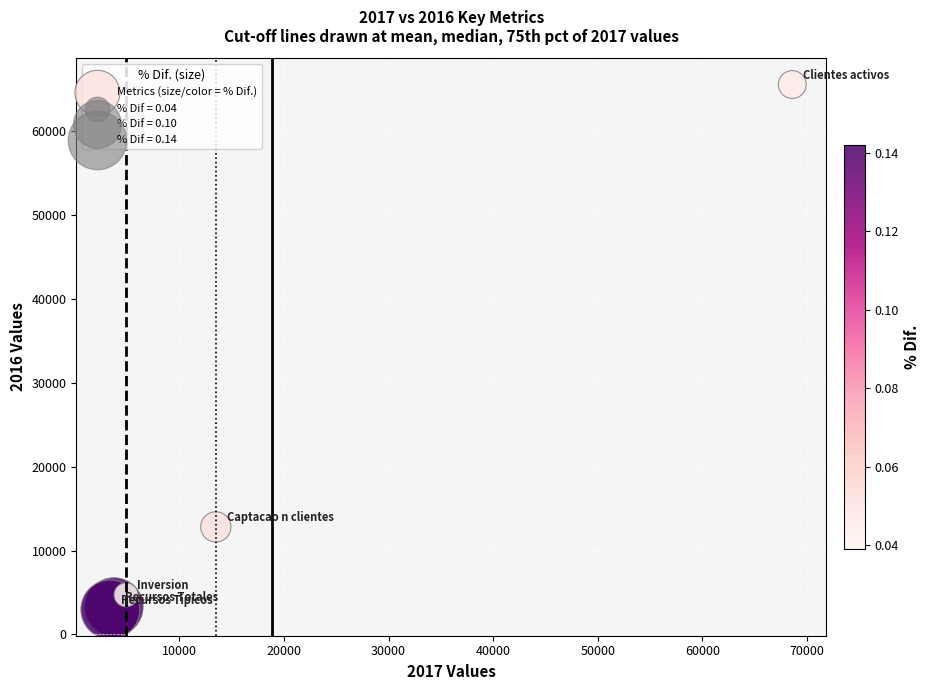

What Y value in the scatter plot is closest to 34283?

12830